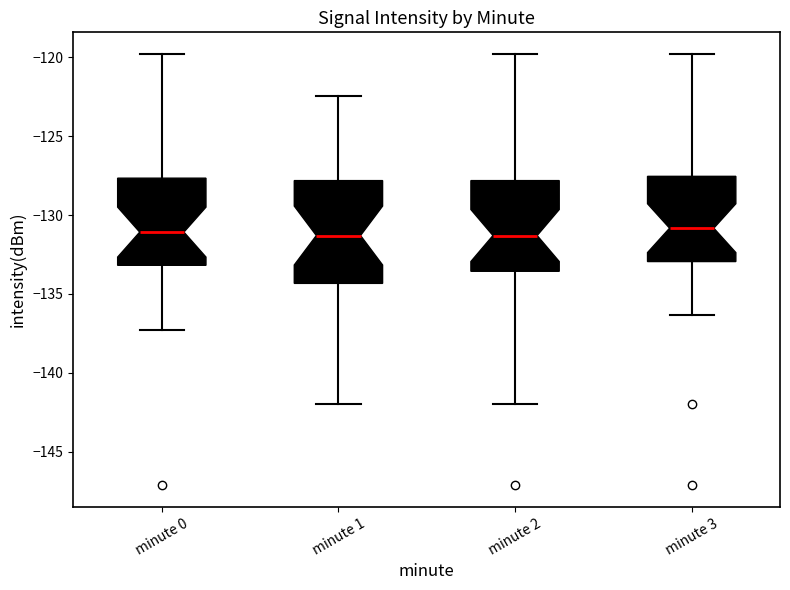

Which box is the tallest, from its lower edge to its upper edge?

minute 1